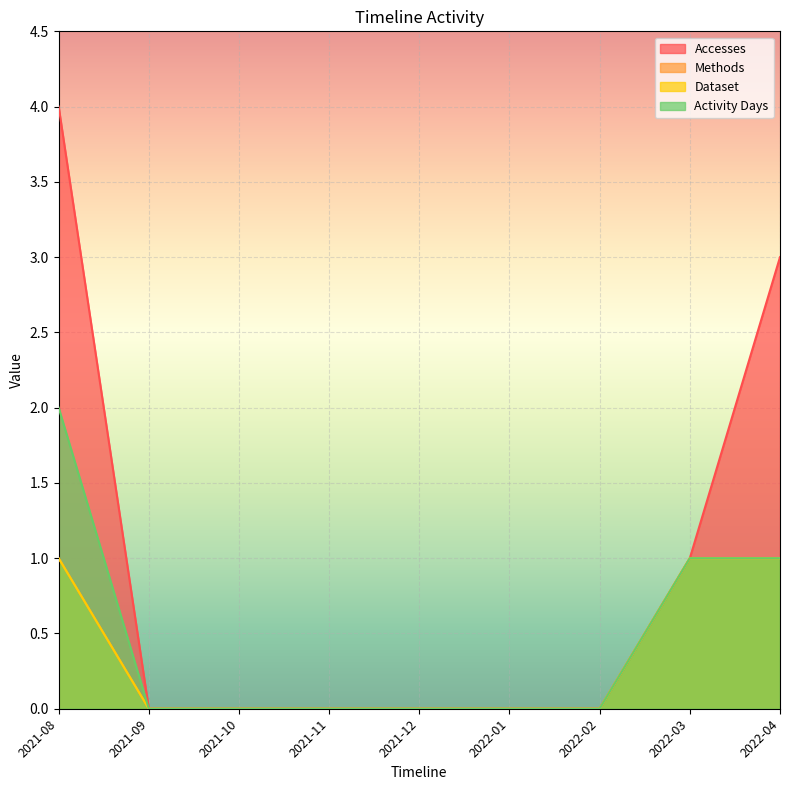

Which category has the highest value across all series?

2021-08